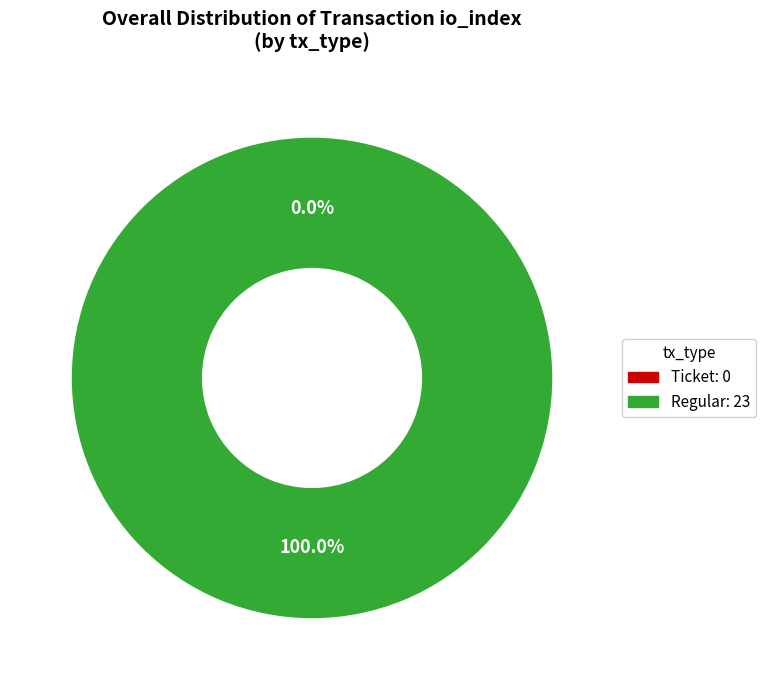

Which category accounts for the majority?

Regular (io_index: 23)